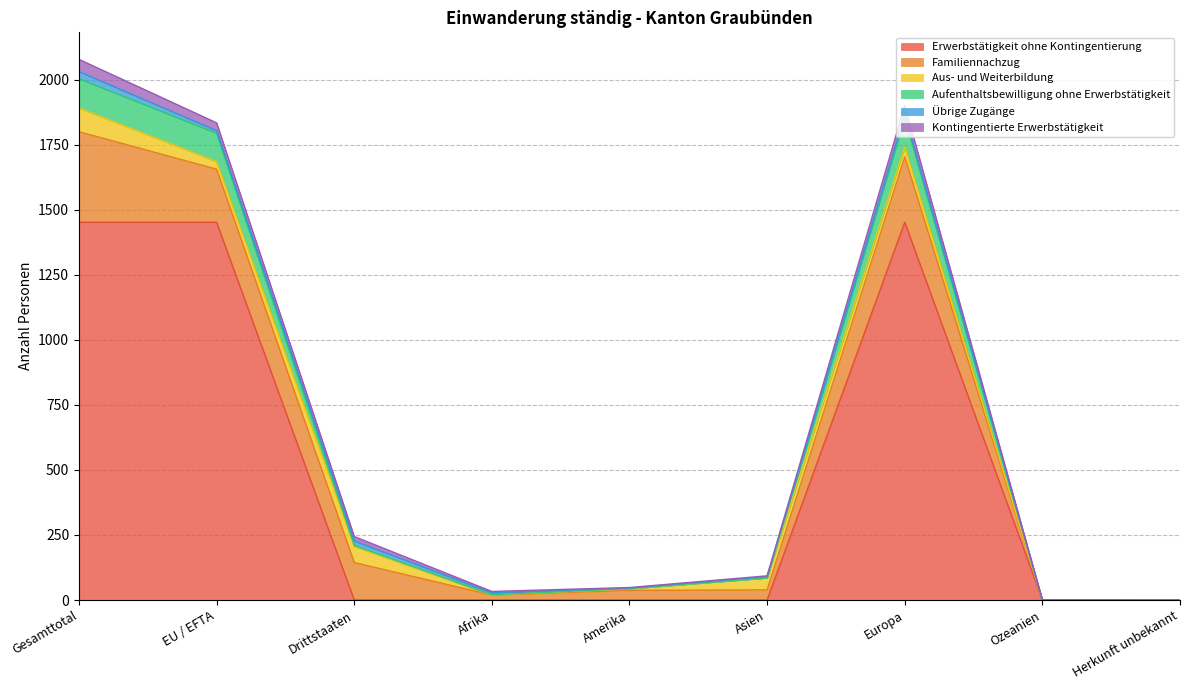

Where does the Familiennachzug series first go above 39?

Gesamttotal